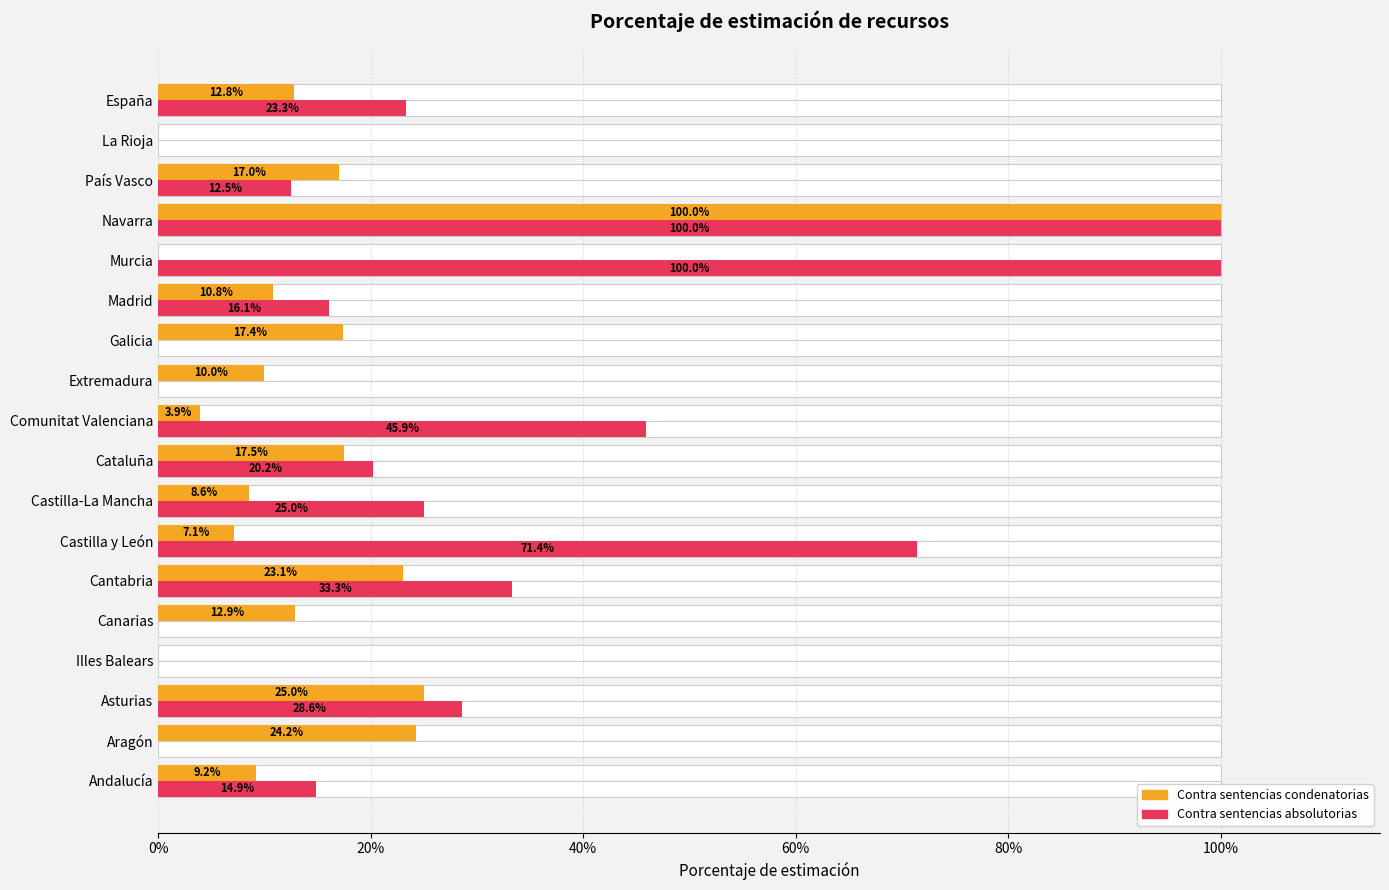

Which series has the largest total across all categories?

Contra sentencias absolutorias